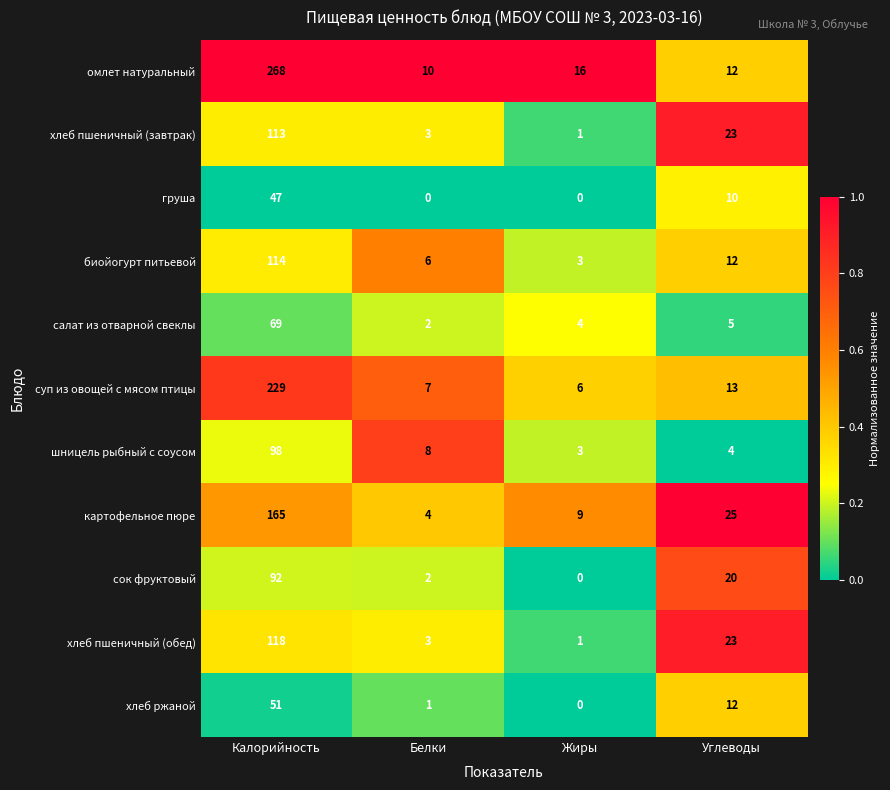

Count the number of data series in this chart.

11